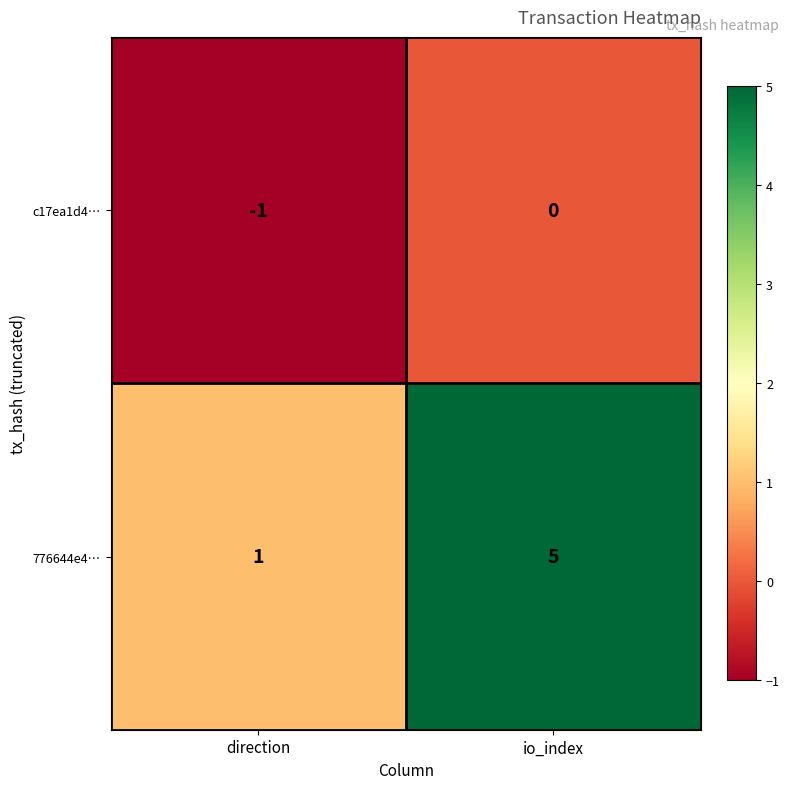

The c17ea1d4… series shows -2 at direction. True or false?

False